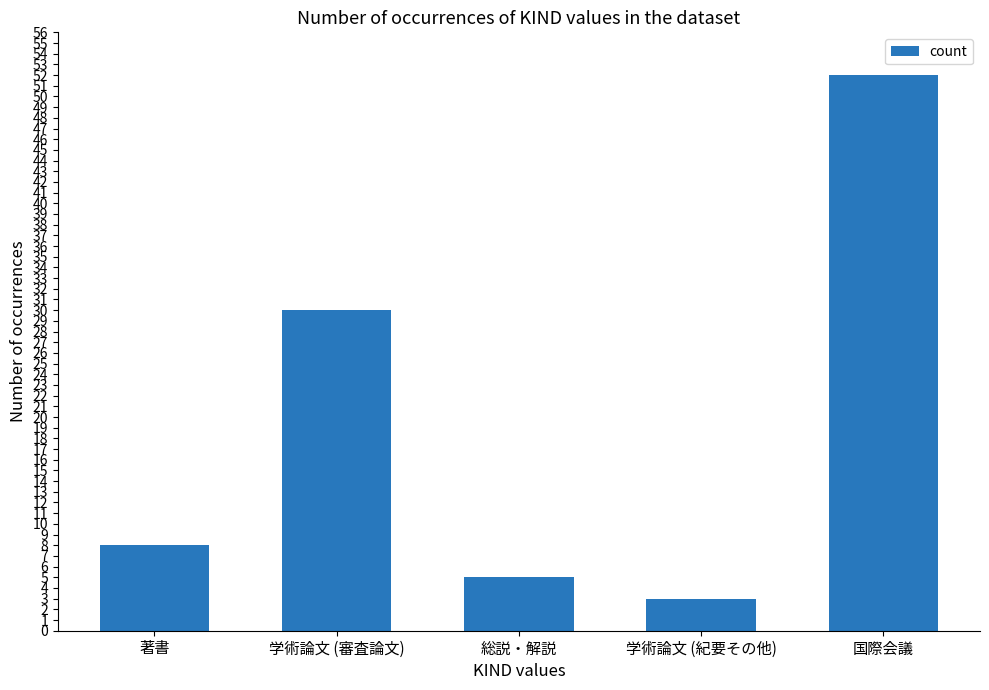

Which has a higher value, 学術論文 (審査論文) or 著書?

学術論文 (審査論文)